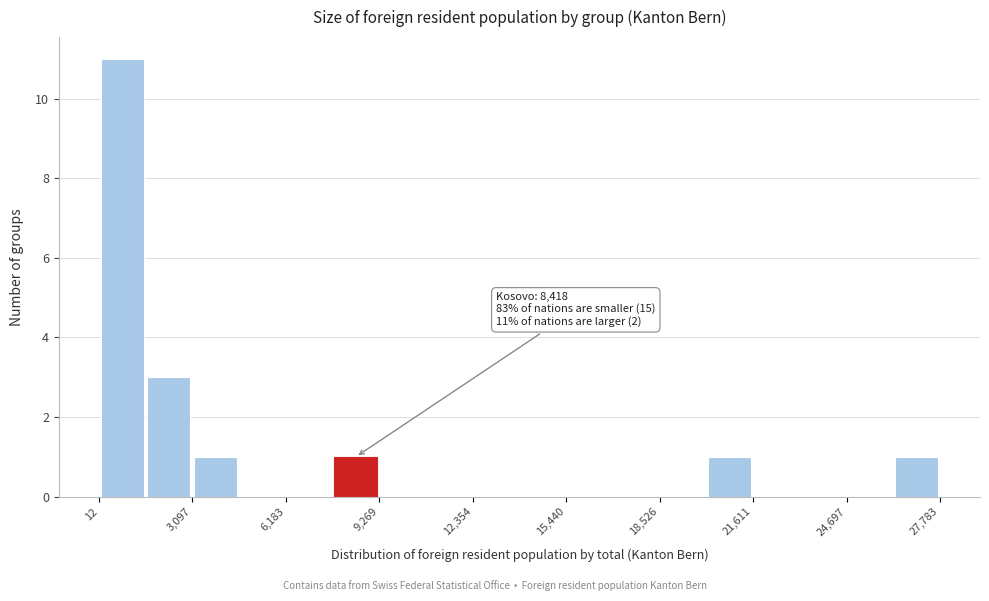

Around what value on the x-axis is the tallest bar? Give the approximate position of its centre, as read against the axis.

1000